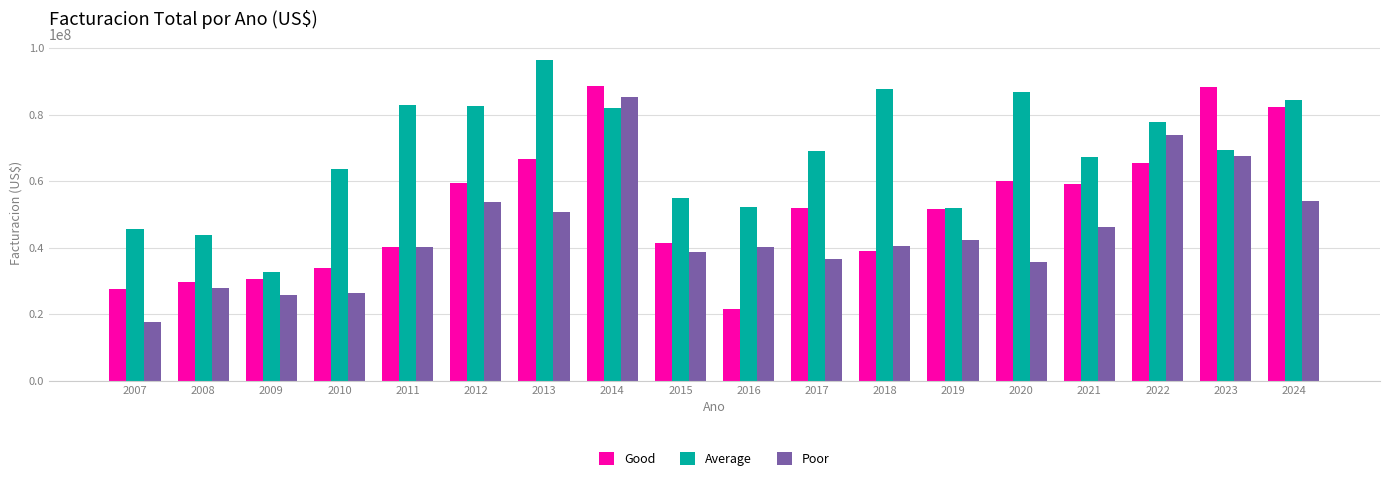

At 2012, list the series in order from smallest to largest.

Poor, Good, Average